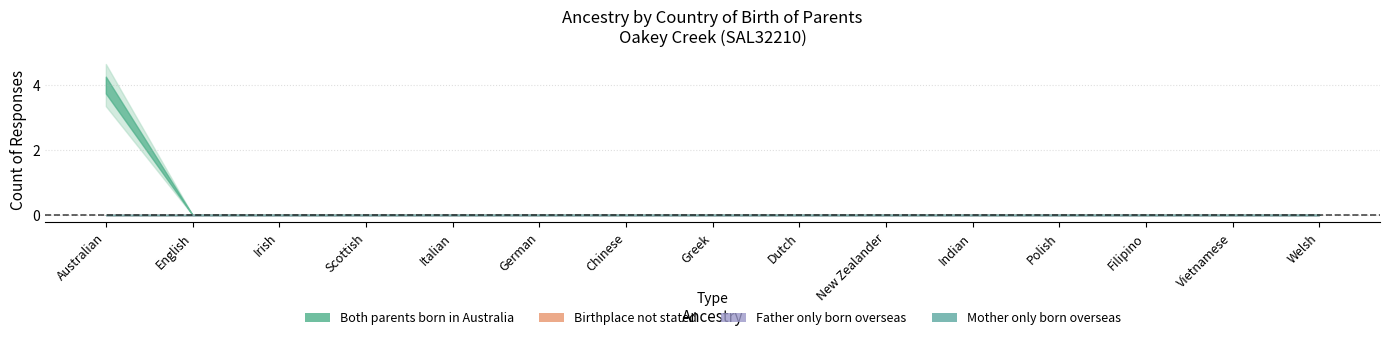

True or false: Father only born overseas has more than 2 points higher than both neighbors.

False